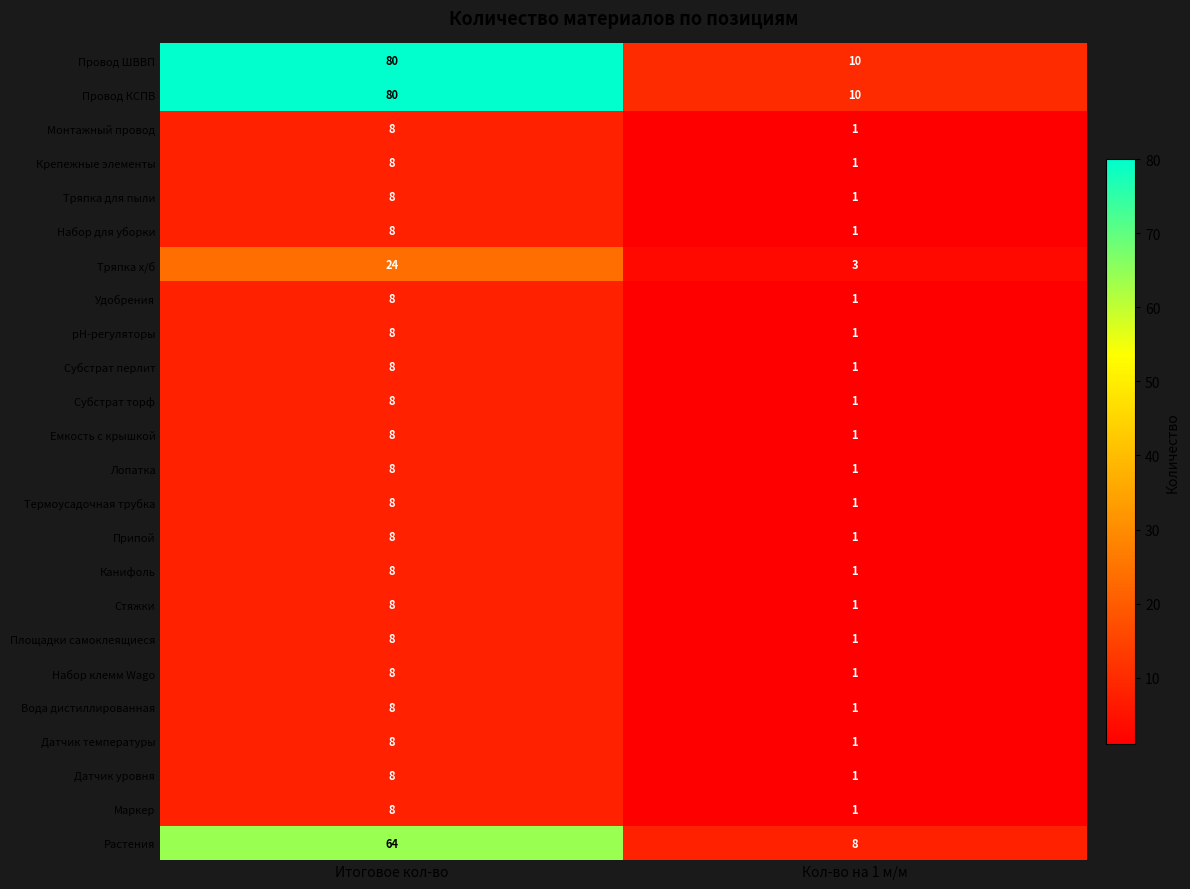

What is the highest value of the Тряпка х/б series?

24